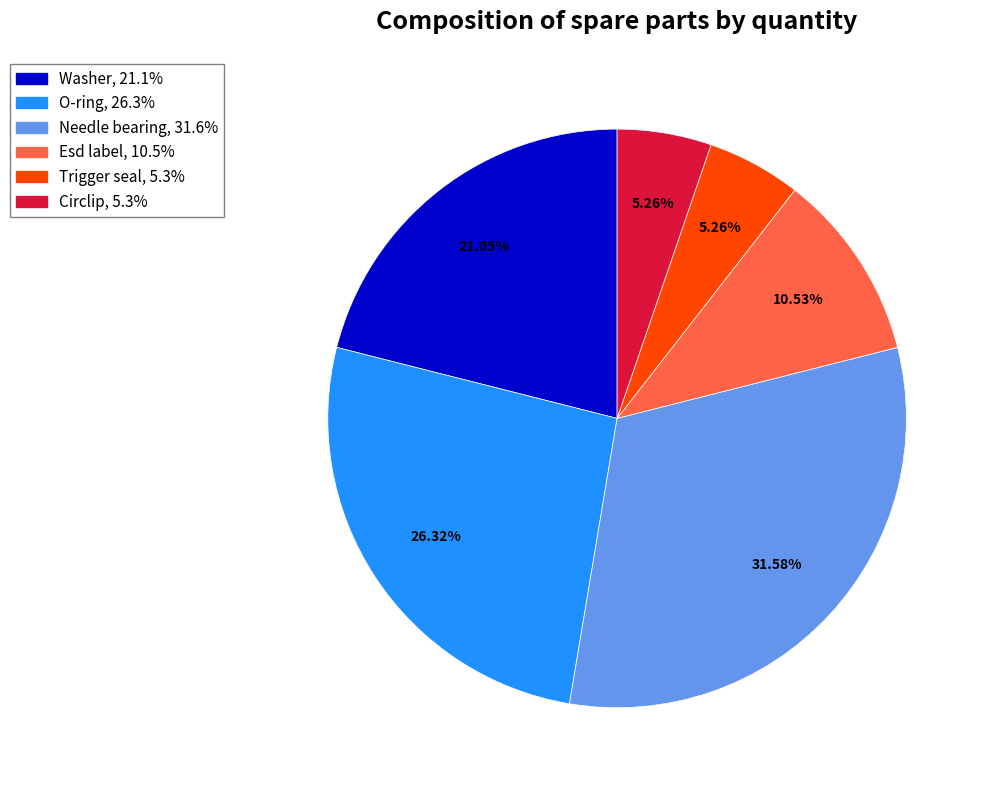

Which slice is the largest?

Needle bearing